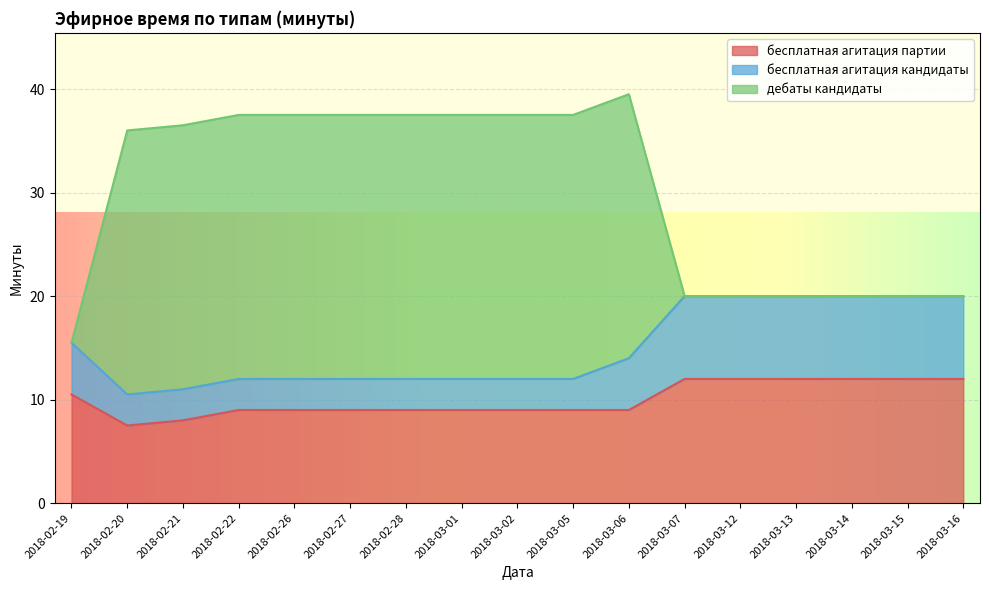

At which label is бесплатная агитация кандидаты closest to 15?

2018-02-19